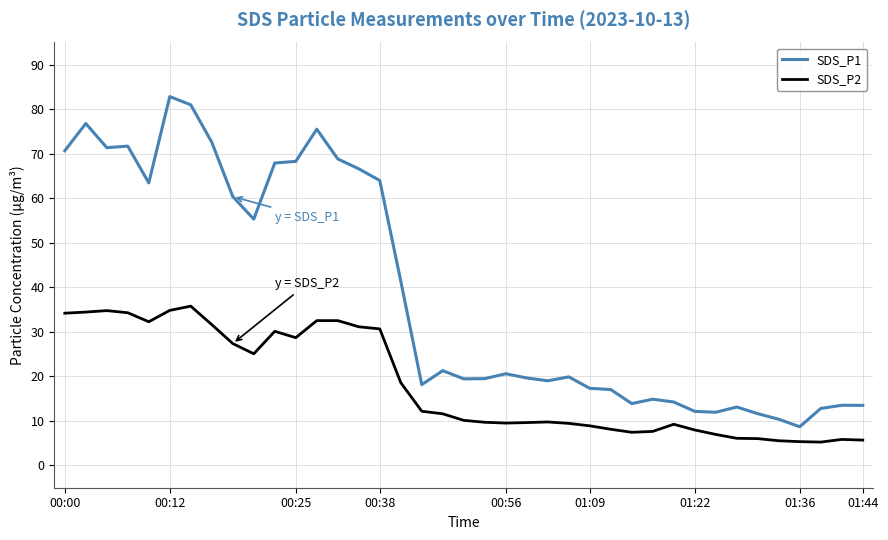

True or false: SDS_P1 and SDS_P2 cross at least once.

False